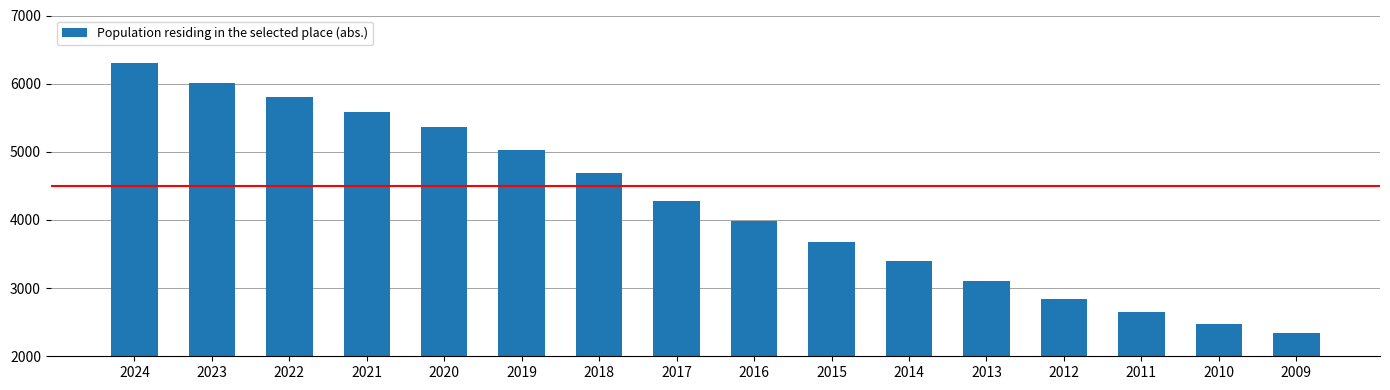

What is the ratio of the value at 2011 to the value at 2024?

0.4